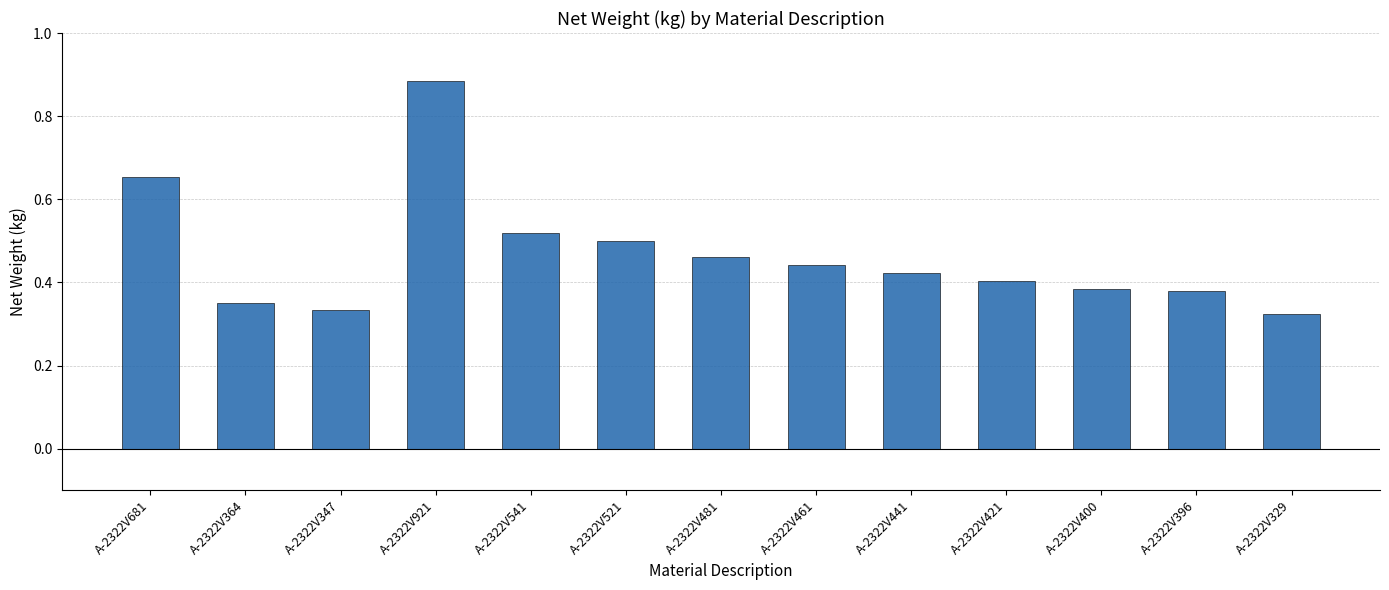

The value at A-2322V396 is 0.2. True or false?

False